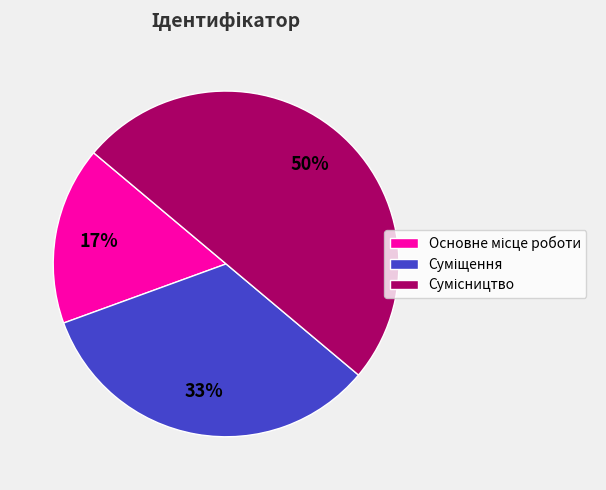

To the nearest percent, what is the average slice percentage?

33%